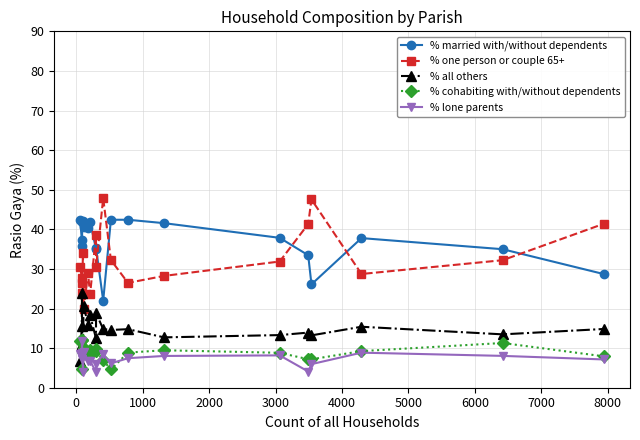

True or false: % lone parents has more than 0 points higher than both neighbors.

True